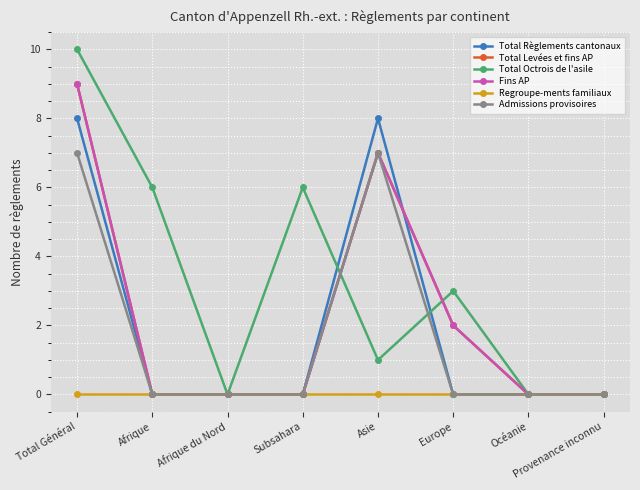

At which category does Fins AP reach its first local peak?

Asie